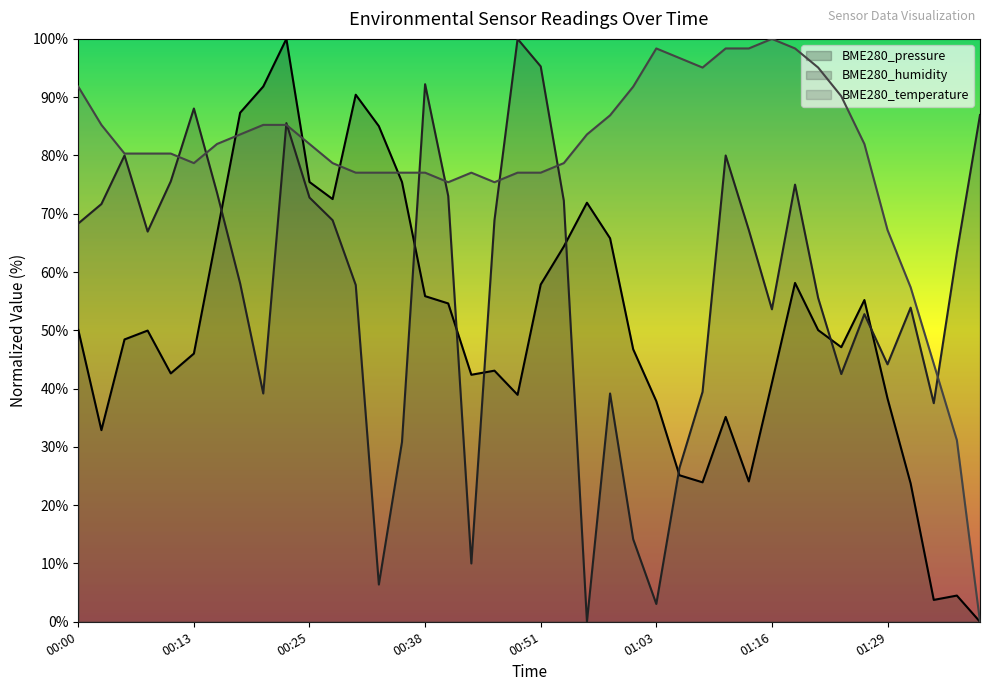

At which label does BME280_humidity reach its peak?

00:48